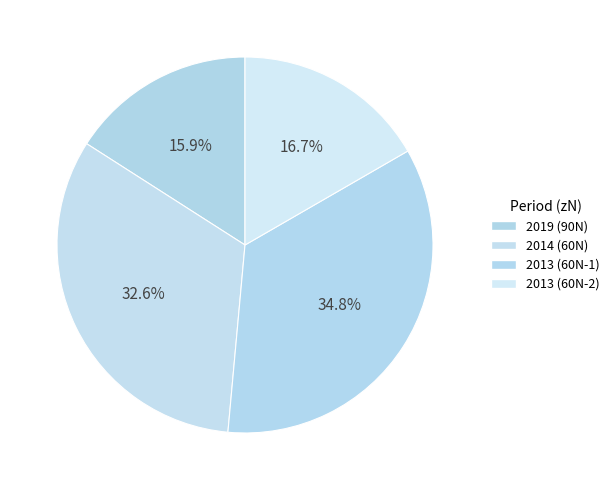

Count the number of slices in the pie.

4